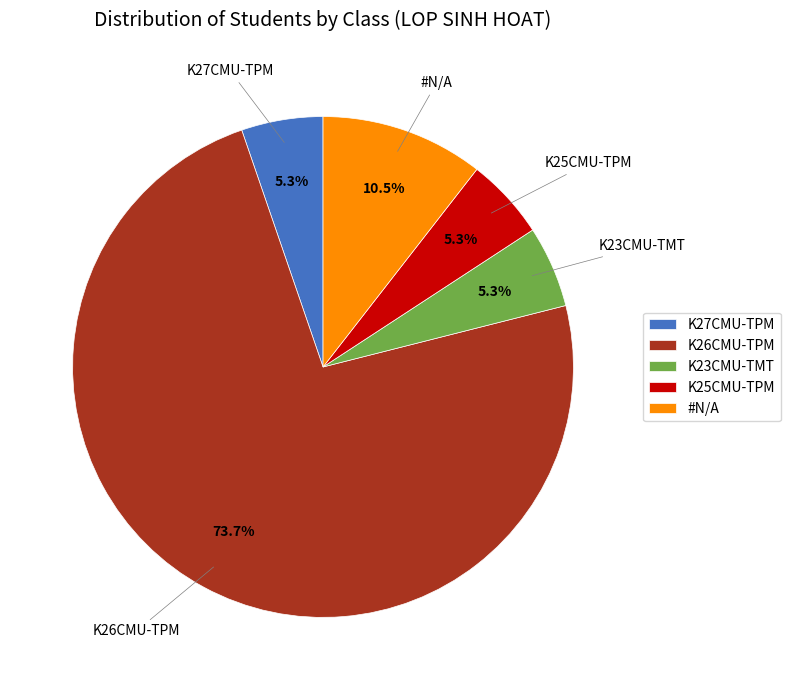

How many segments does this pie chart have?

5